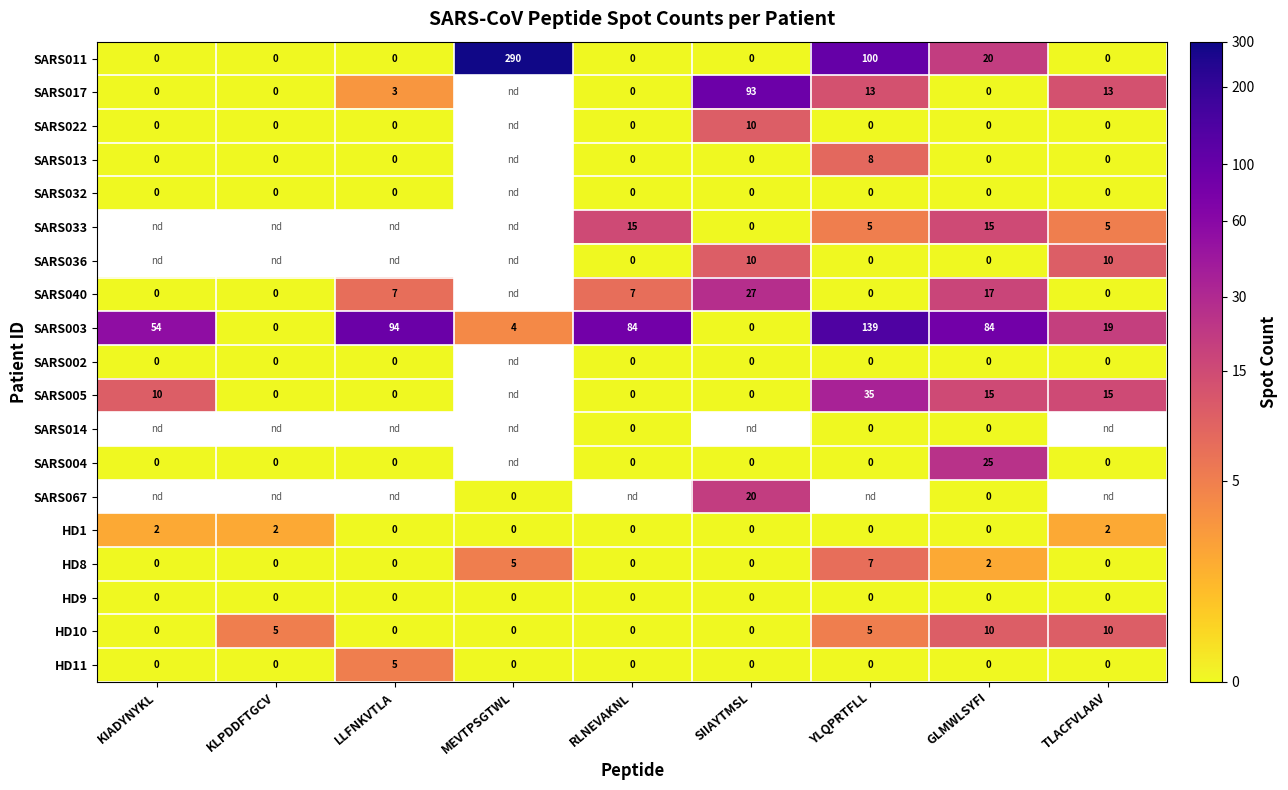

What is the difference between the maximum and minimum values in the SARS011 series?

290